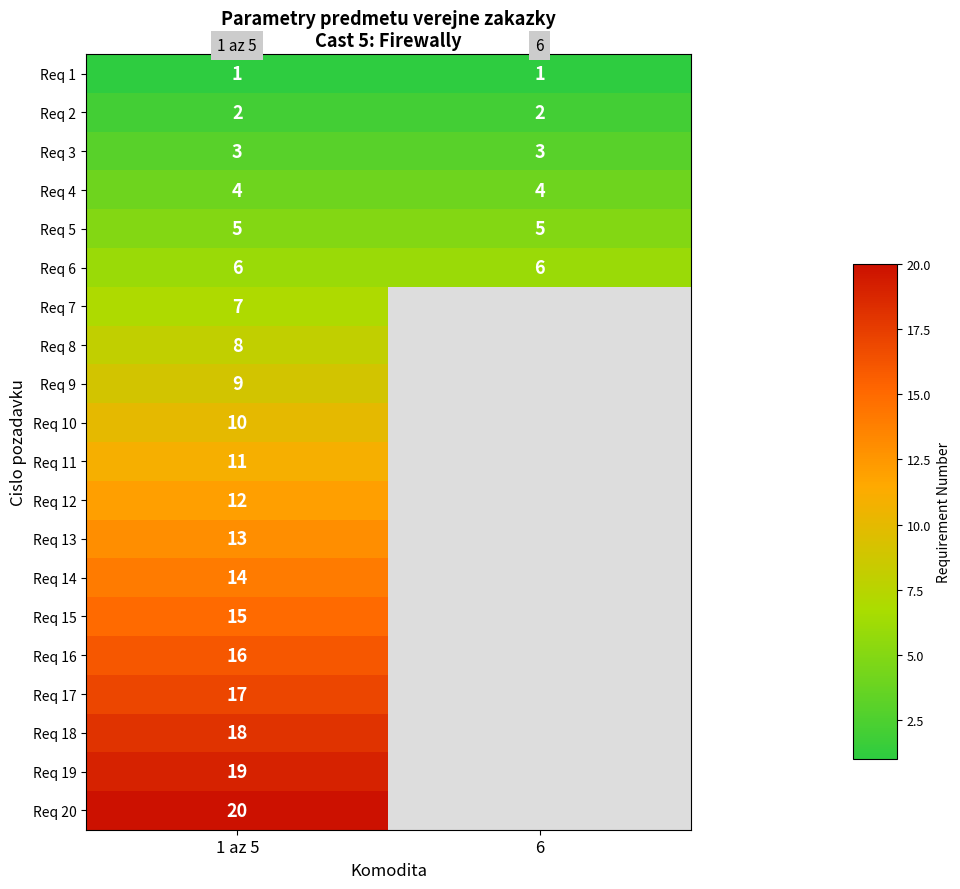

At how many categories does at least one series exceed 12?

1